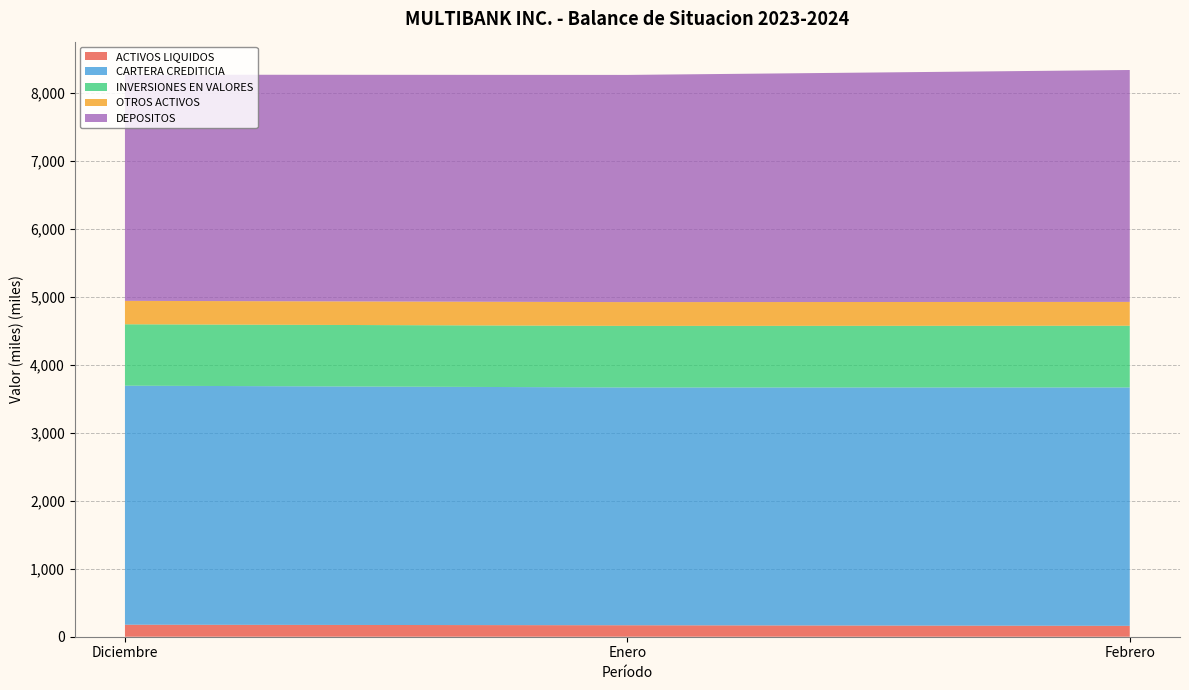

What is the maximum value for ACTIVOS LIQUIDOS?

176.8